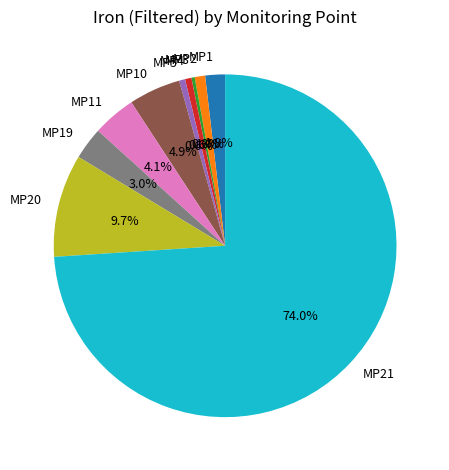

Which category has the biggest portion of the pie?

MP21